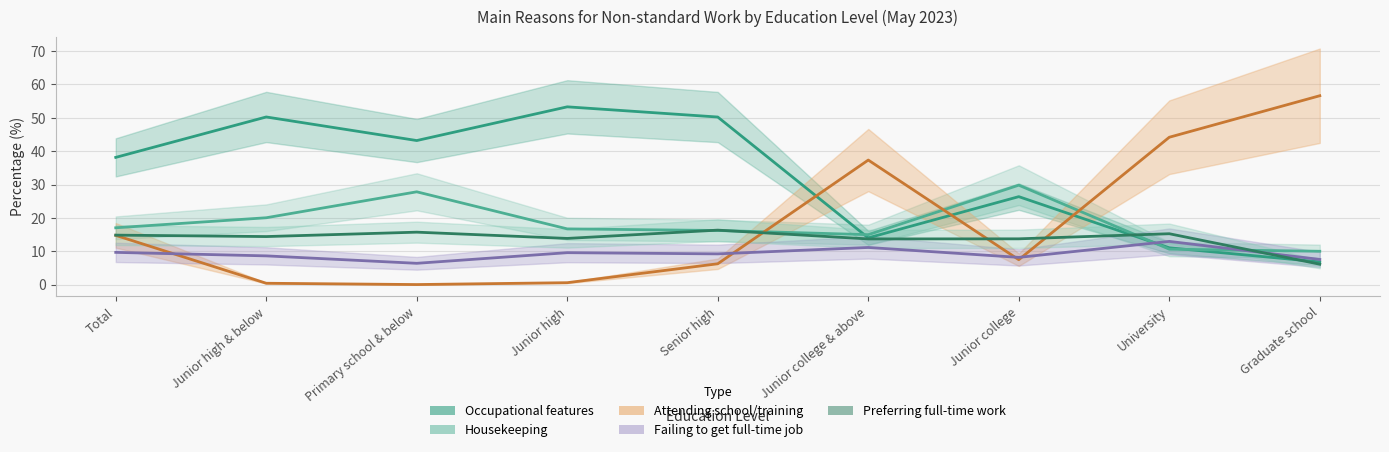

Is it true that Occupational features equals 53.3 at Junior high?

True